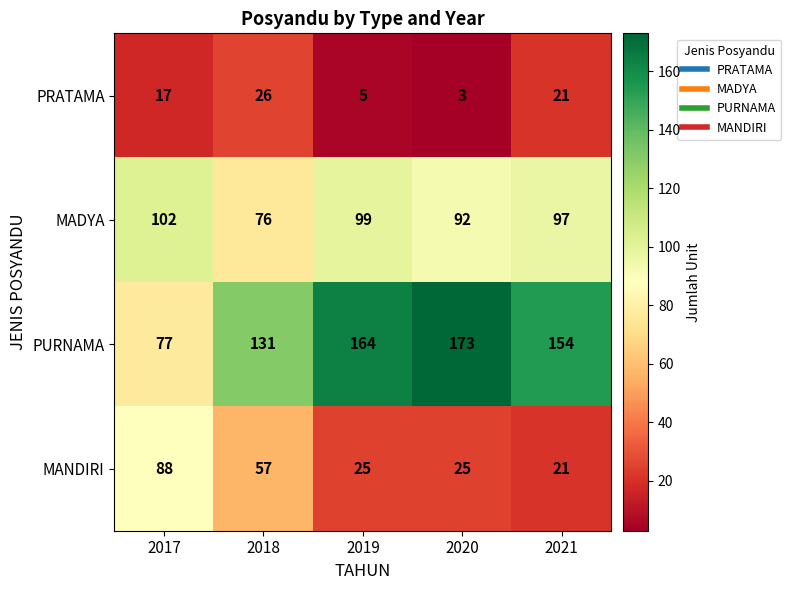

Which series has the largest total across all categories?

PURNAMA